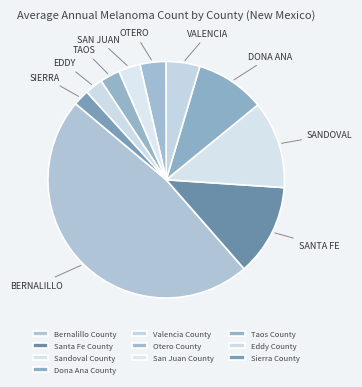

Does Sierra County represent more than half of the total?

No